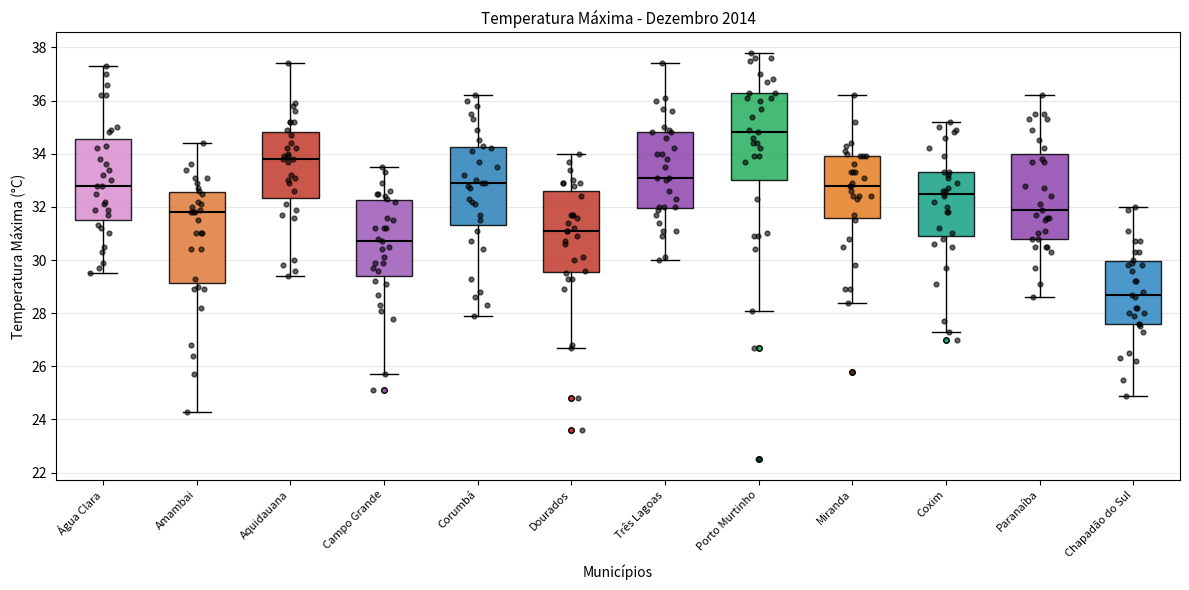

Reading left to right, read every box against the y-axis: the position of its median line, the range the box covers, and the ends of its whiskers. The values are not printed on the chart, so give them approximately, as read against the axis.

Água Clara: median 32.8, box 31.6 to 34.6, whiskers 29.6 to 37.4
Amambai: median 31.8, box 29.2 to 32.6, whiskers 24.4 to 34.4
Aquidauana: median 33.8, box 32.4 to 34.8, whiskers 29.4 to 37.4
Campo Grande: median 30.8, box 29.4 to 32.2, whiskers 25.8 to 33.6
Corumbá: median 33.0, box 31.4 to 34.2, whiskers 28.0 to 36.2
Dourados: median 31.2, box 29.6 to 32.6, whiskers 26.8 to 34.0
Três Lagoas: median 33.2, box 32.0 to 34.8, whiskers 30.0 to 37.4
Porto Murtinho: median 34.8, box 33.0 to 36.4, whiskers 28.2 to 37.8
Miranda: median 32.8, box 31.6 to 34.0, whiskers 28.4 to 36.2
Coxim: median 32.6, box 31.0 to 33.4, whiskers 27.4 to 35.2
Paranaíba: median 32.0, box 30.8 to 34.0, whiskers 28.6 to 36.2
Chapadão do Sul: median 28.8, box 27.6 to 30.0, whiskers 25.0 to 32.0